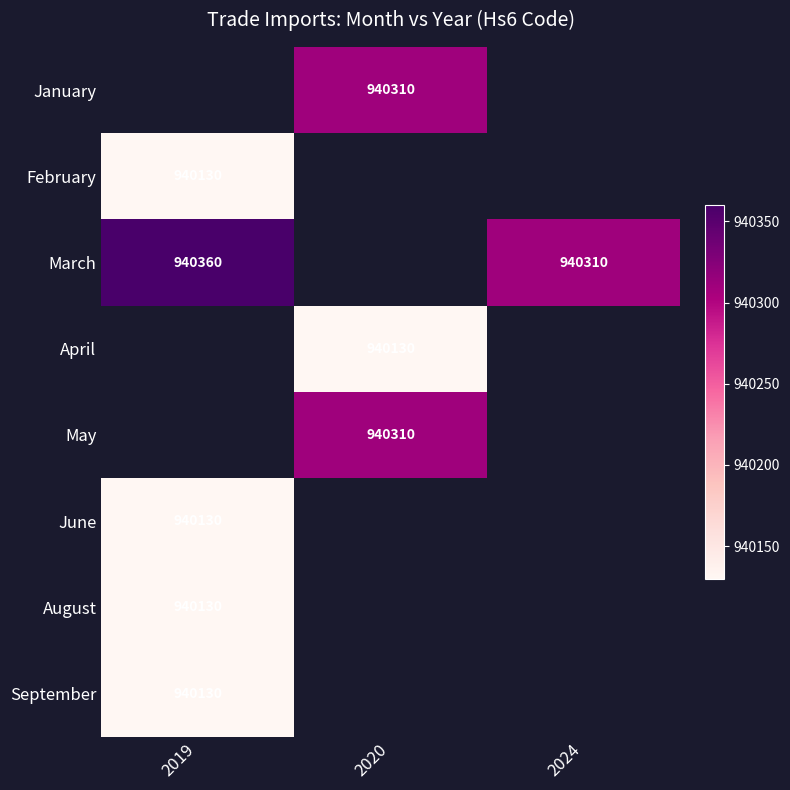

At which category does the chart reach its minimum across all series?

2019